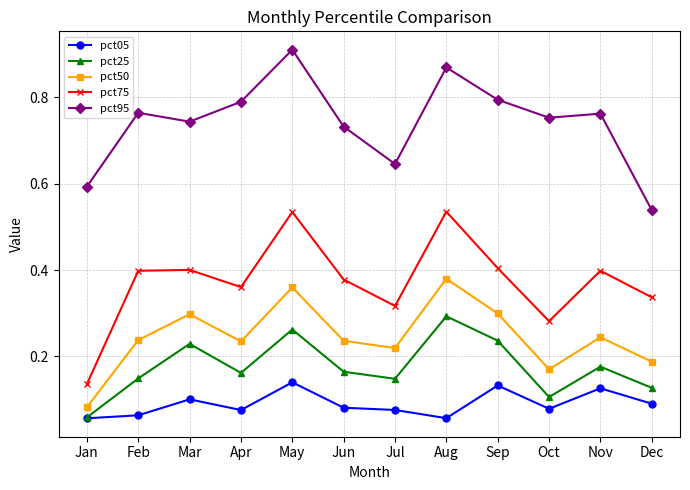

The pct25 series shows 0.1 at Jul. True or false?

True